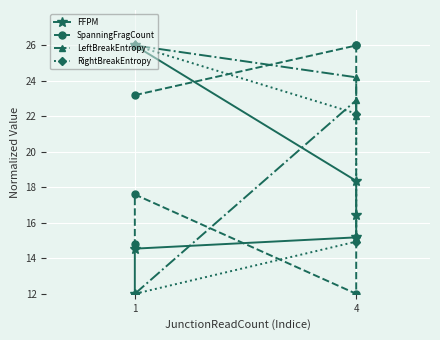

True or false: LeftBreakEntropy has more than 1 points higher than both neighbors.

False